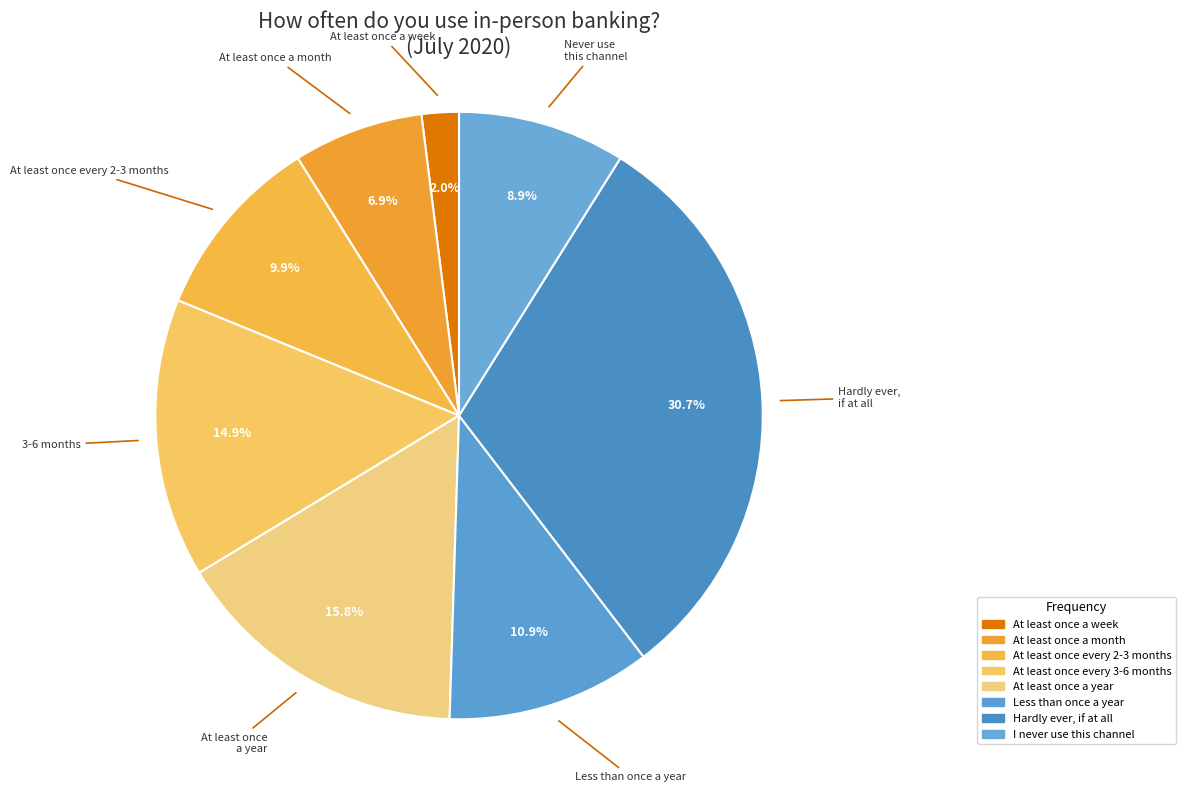

How many slices are in this pie chart?

8